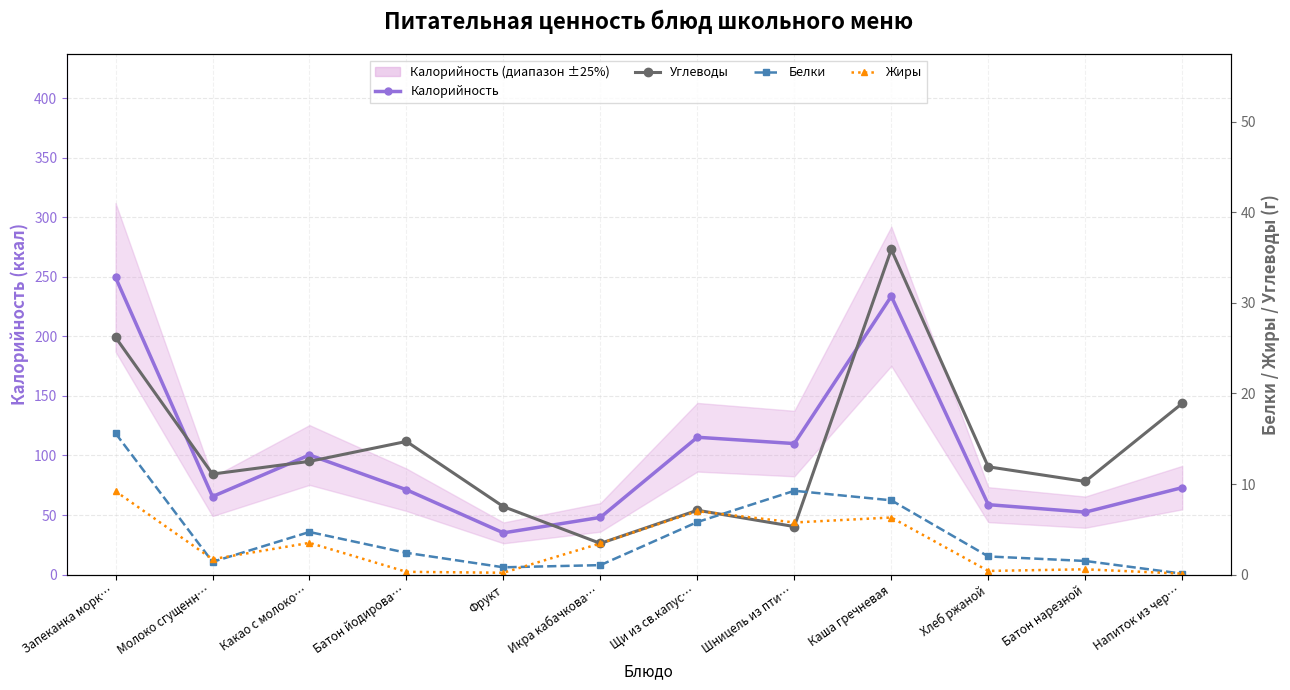

Rank the categories by Углеводы value from highest to lowest.

Каша гречневая, Запеканка морк…, Напиток из чер…, Батон йодирова…, Какао с молоко…, Хлеб ржаной, Молоко сгущенн…, Батон нарезной, Фрукт, Щи из св.капус…, Шницель из пти…, Икра кабачкова…